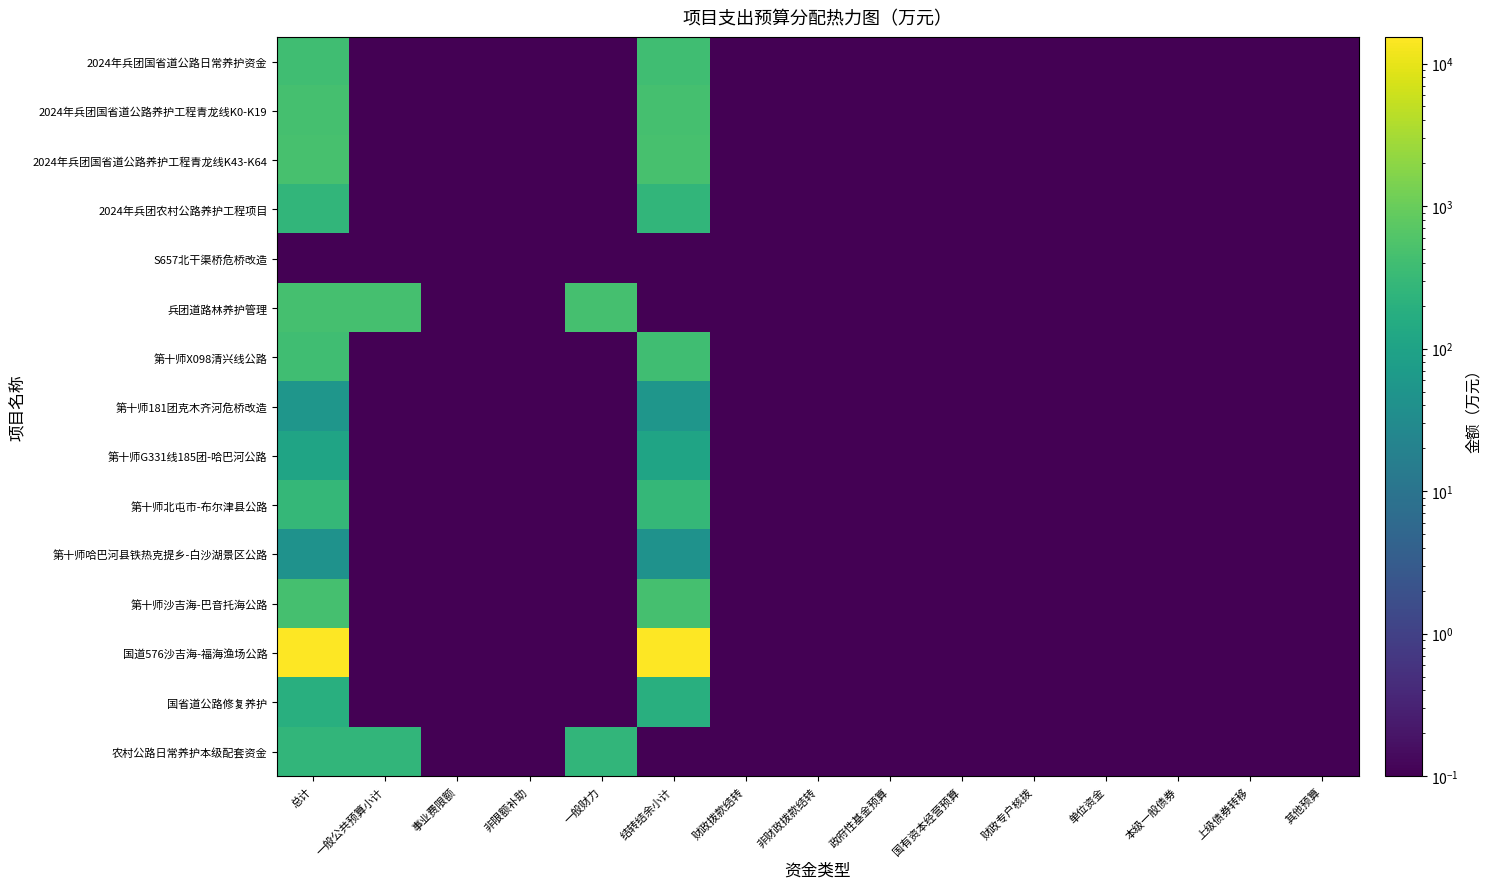

Reading right to left, what are all the values shown in this chart?

2024年兵团国省道公路日常养护资金: 其他预算=0.0	上级债券转移=0.0	本级一般债券=0.0	单位资金=0.0	财政专户核拨=0.0	国有资本经营预算=0.0	政府性基金预算=0.0	非财政拨款结转=0.0	财政拨款结转=0.0	结转结余小计=389.4	一般财力=0.0	非限额补助=0.0	事业费限额=0.0	一般公共预算小计=0.0	总计=389.4
2024年兵团国省道公路养护工程青龙线K0-K19: 其他预算=0.0	上级债券转移=0.0	本级一般债券=0.0	单位资金=0.0	财政专户核拨=0.0	国有资本经营预算=0.0	政府性基金预算=0.0	非财政拨款结转=0.0	财政拨款结转=0.0	结转结余小计=454.6	一般财力=0.0	非限额补助=0.0	事业费限额=0.0	一般公共预算小计=0.0	总计=454.6
2024年兵团国省道公路养护工程青龙线K43-K64: 其他预算=0.0	上级债券转移=0.0	本级一般债券=0.0	单位资金=0.0	财政专户核拨=0.0	国有资本经营预算=0.0	政府性基金预算=0.0	非财政拨款结转=0.0	财政拨款结转=0.0	结转结余小计=474.3	一般财力=0.0	非限额补助=0.0	事业费限额=0.0	一般公共预算小计=0.0	总计=474.3
2024年兵团农村公路养护工程项目: 其他预算=0.0	上级债券转移=0.0	本级一般债券=0.0	单位资金=0.0	财政专户核拨=0.0	国有资本经营预算=0.0	政府性基金预算=0.0	非财政拨款结转=0.0	财政拨款结转=0.0	结转结余小计=264.3	一般财力=0.0	非限额补助=0.0	事业费限额=0.0	一般公共预算小计=0.0	总计=264.3
S657北干渠桥危桥改造: 其他预算=0.0	上级债券转移=0.0	本级一般债券=0.0	单位资金=0.0	财政专户核拨=0.0	国有资本经营预算=0.0	政府性基金预算=0.0	非财政拨款结转=0.0	财政拨款结转=0.0	结转结余小计=0.0	一般财力=0.0	非限额补助=0.0	事业费限额=0.0	一般公共预算小计=0.0	总计=0.0
兵团道路林养护管理: 其他预算=0.0	上级债券转移=0.0	本级一般债券=0.0	单位资金=0.0	财政专户核拨=0.0	国有资本经营预算=0.0	政府性基金预算=0.0	非财政拨款结转=0.0	财政拨款结转=0.0	结转结余小计=0.0	一般财力=445.5	非限额补助=0.0	事业费限额=0.0	一般公共预算小计=445.5	总计=445.5
第十师X098清兴线公路: 其他预算=0.0	上级债券转移=0.0	本级一般债券=0.0	单位资金=0.0	财政专户核拨=0.0	国有资本经营预算=0.0	政府性基金预算=0.0	非财政拨款结转=0.0	财政拨款结转=0.0	结转结余小计=390.0	一般财力=0.0	非限额补助=0.0	事业费限额=0.0	一般公共预算小计=0.0	总计=390.0
第十师181团克木齐河危桥改造: 其他预算=0.0	上级债券转移=0.0	本级一般债券=0.0	单位资金=0.0	财政专户核拨=0.0	国有资本经营预算=0.0	政府性基金预算=0.0	非财政拨款结转=0.0	财政拨款结转=0.0	结转结余小计=52.1	一般财力=0.0	非限额补助=0.0	事业费限额=0.0	一般公共预算小计=0.0	总计=52.1
第十师G331线185团-哈巴河公路: 其他预算=0.0	上级债券转移=0.0	本级一般债券=0.0	单位资金=0.0	财政专户核拨=0.0	国有资本经营预算=0.0	政府性基金预算=0.0	非财政拨款结转=0.0	财政拨款结转=0.0	结转结余小计=105.0	一般财力=0.0	非限额补助=0.0	事业费限额=0.0	一般公共预算小计=0.0	总计=105.0
第十师北屯市-布尔津县公路: 其他预算=0.0	上级债券转移=0.0	本级一般债券=0.0	单位资金=0.0	财政专户核拨=0.0	国有资本经营预算=0.0	政府性基金预算=0.0	非财政拨款结转=0.0	财政拨款结转=0.0	结转结余小计=290.1	一般财力=0.0	非限额补助=0.0	事业费限额=0.0	一般公共预算小计=0.0	总计=290.1
第十师哈巴河县铁热克提乡-白沙湖景区公路: 其他预算=0.0	上级债券转移=0.0	本级一般债券=0.0	单位资金=0.0	财政专户核拨=0.0	国有资本经营预算=0.0	政府性基金预算=0.0	非财政拨款结转=0.0	财政拨款结转=0.0	结转结余小计=44.0	一般财力=0.0	非限额补助=0.0	事业费限额=0.0	一般公共预算小计=0.0	总计=44.0
第十师沙吉海-巴音托海公路: 其他预算=0.0	上级债券转移=0.0	本级一般债券=0.0	单位资金=0.0	财政专户核拨=0.0	国有资本经营预算=0.0	政府性基金预算=0.0	非财政拨款结转=0.0	财政拨款结转=0.0	结转结余小计=446.6	一般财力=0.0	非限额补助=0.0	事业费限额=0.0	一般公共预算小计=0.0	总计=446.6
国道576沙吉海-福海渔场公路: 其他预算=0.0	上级债券转移=0.0	本级一般债券=0.0	单位资金=0.0	财政专户核拨=0.0	国有资本经营预算=0.0	政府性基金预算=0.0	非财政拨款结转=0.0	财政拨款结转=0.0	结转结余小计=15372.7	一般财力=0.0	非限额补助=0.0	事业费限额=0.0	一般公共预算小计=0.0	总计=15372.7
国省道公路修复养护: 其他预算=0.0	上级债券转移=0.0	本级一般债券=0.0	单位资金=0.0	财政专户核拨=0.0	国有资本经营预算=0.0	政府性基金预算=0.0	非财政拨款结转=0.0	财政拨款结转=0.0	结转结余小计=188.7	一般财力=0.0	非限额补助=0.0	事业费限额=0.0	一般公共预算小计=0.0	总计=188.7
农村公路日常养护本级配套资金: 其他预算=0.0	上级债券转移=0.0	本级一般债券=0.0	单位资金=0.0	财政专户核拨=0.0	国有资本经营预算=0.0	政府性基金预算=0.0	非财政拨款结转=0.0	财政拨款结转=0.0	结转结余小计=0.0	一般财力=253.9	非限额补助=0.0	事业费限额=0.0	一般公共预算小计=253.9	总计=253.9